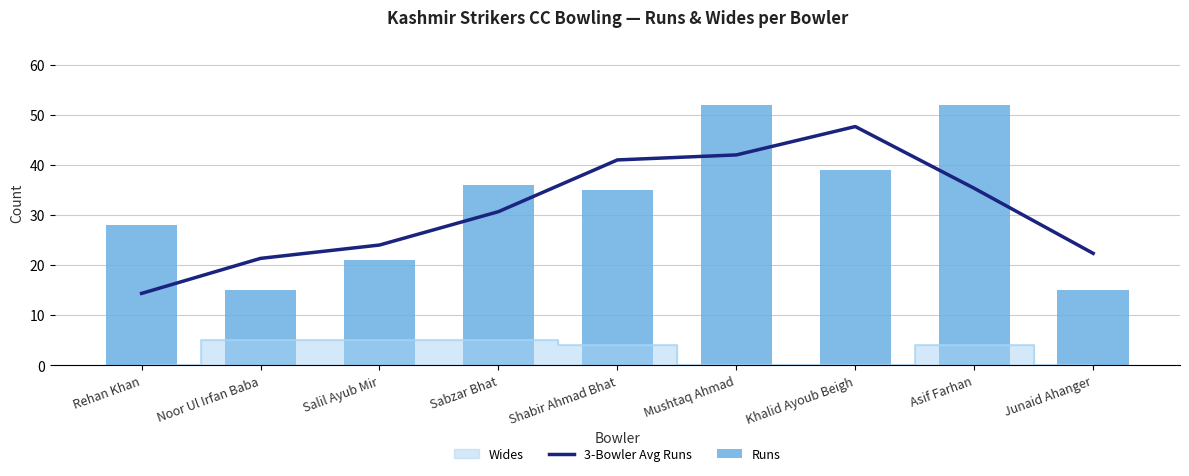

Reading left to right, what are all the values shown in this chart?

3-Bowler Avg Runs: Rehan Khan=14.3	Noor Ul Irfan Baba=21.3	Salil Ayub Mir=24.0	Sabzar Bhat=30.7	Shabir Ahmad Bhat=41.0	Mushtaq Ahmad=42.0	Khalid Ayoub Beigh=47.7	Asif Farhan=35.3	Junaid Ahanger=22.3
Runs: Rehan Khan=28.0	Noor Ul Irfan Baba=15.0	Salil Ayub Mir=21.0	Sabzar Bhat=36.0	Shabir Ahmad Bhat=35.0	Mushtaq Ahmad=52.0	Khalid Ayoub Beigh=39.0	Asif Farhan=52.0	Junaid Ahanger=15.0